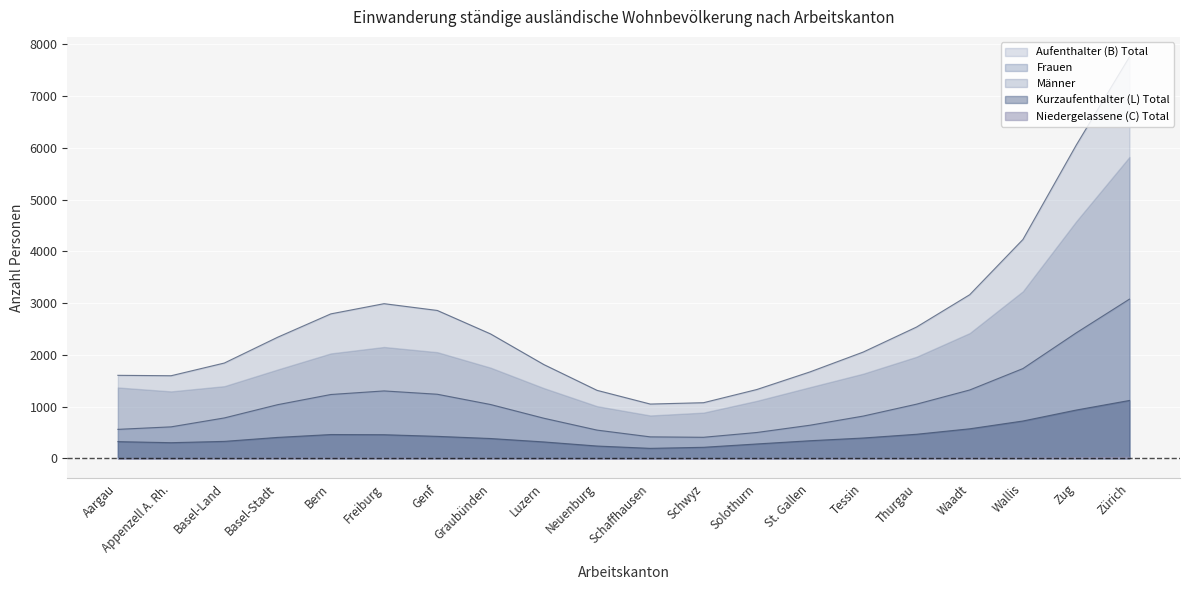

What is the maximum value shown in the chart?

7758.0